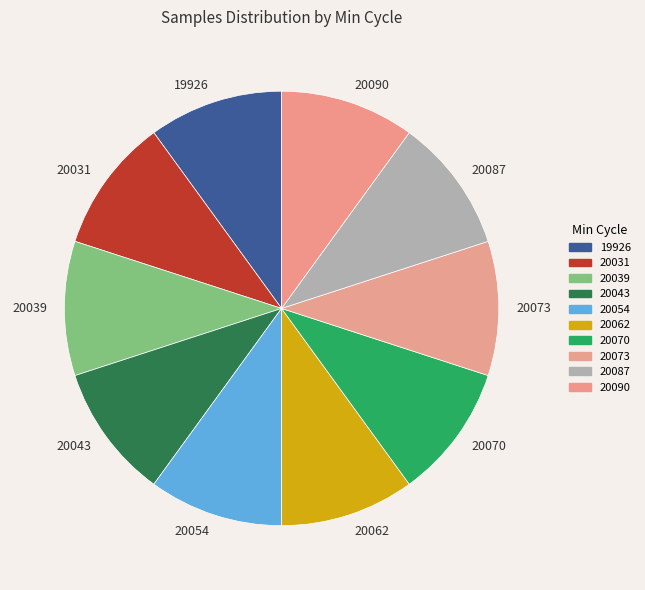

Is it true that 20087 is 16% of the pie?

False